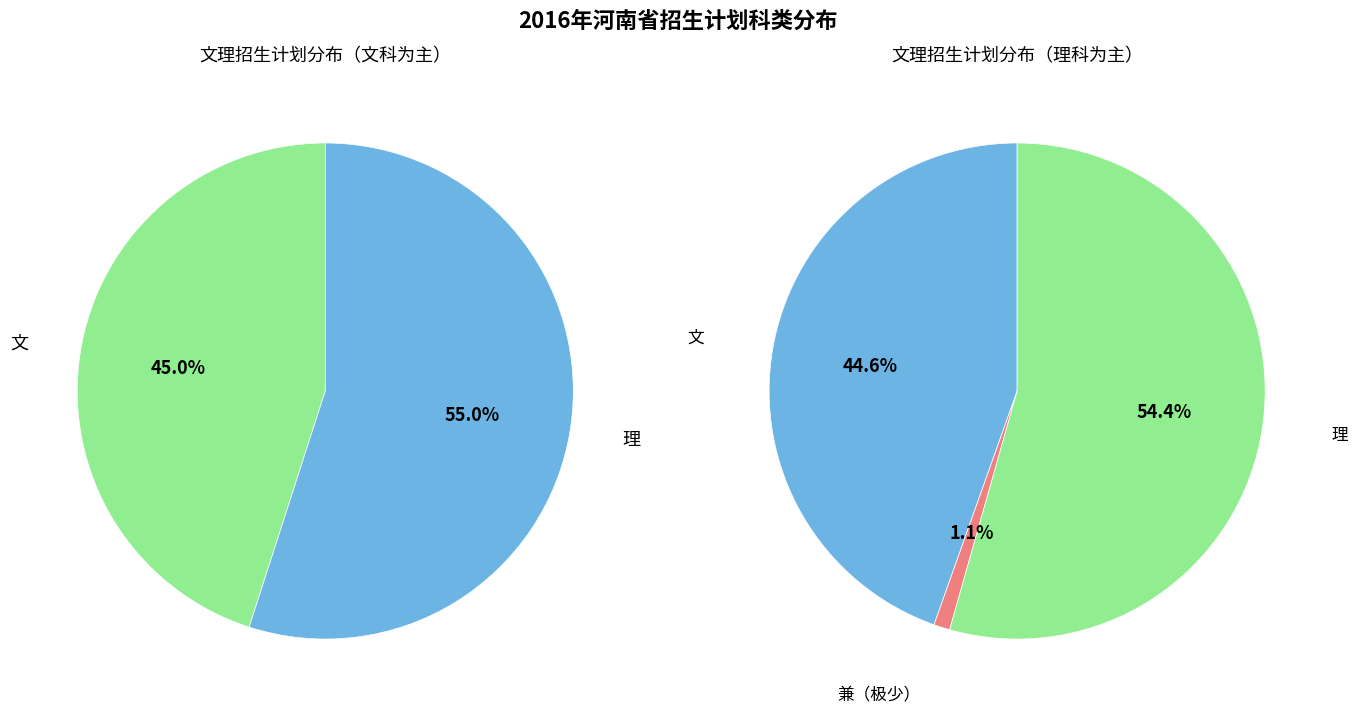

What percentage is the 理 slice, to the nearest percent?

55%